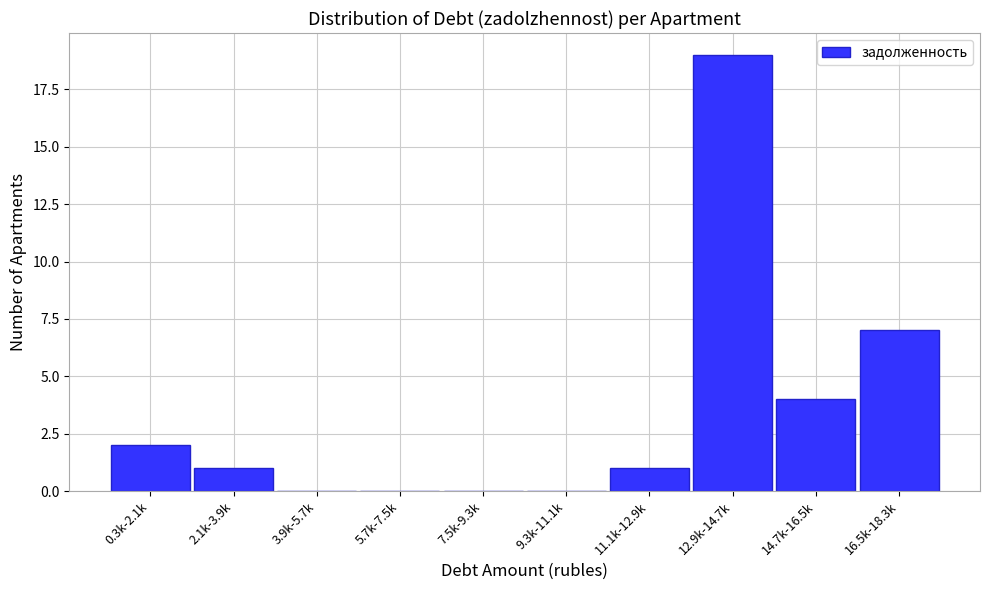

Reading left to right, what are all the values shown in this chart?

0.3k-2.1k=2	2.1k-3.9k=1	3.9k-5.7k=0	5.7k-7.5k=0	7.5k-9.3k=0	9.3k-11.1k=0	11.1k-12.9k=1	12.9k-14.7k=19	14.7k-16.5k=4	16.5k-18.3k=7